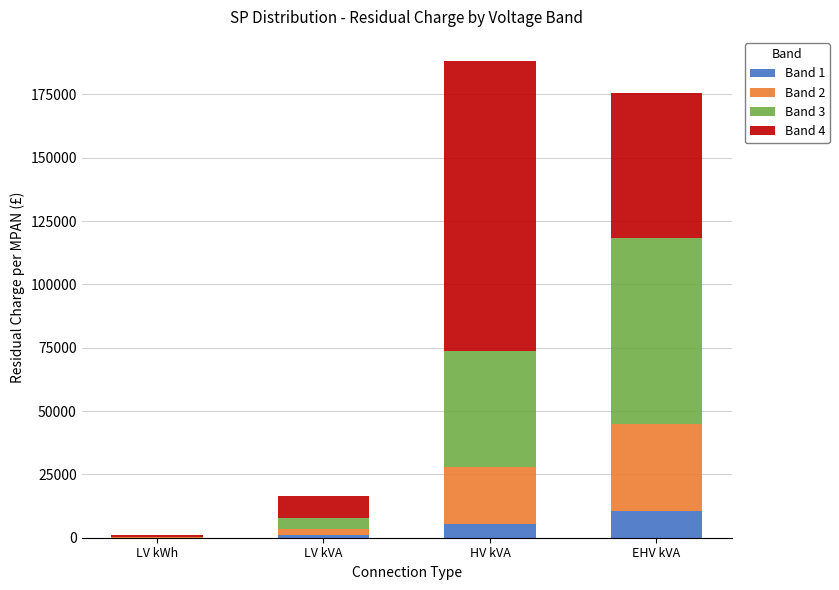

What is the maximum value for Band 1?

10495.9